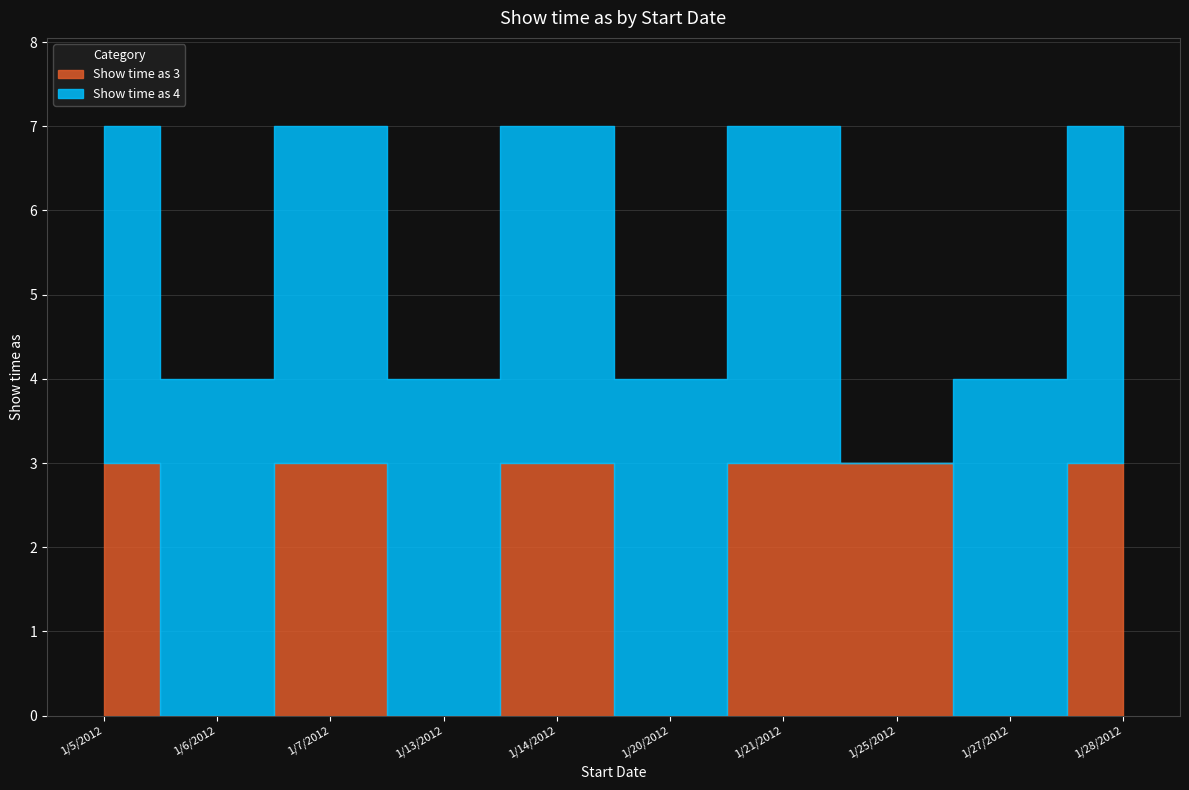

What is the label of the 5th point from the right?

1/20/2012